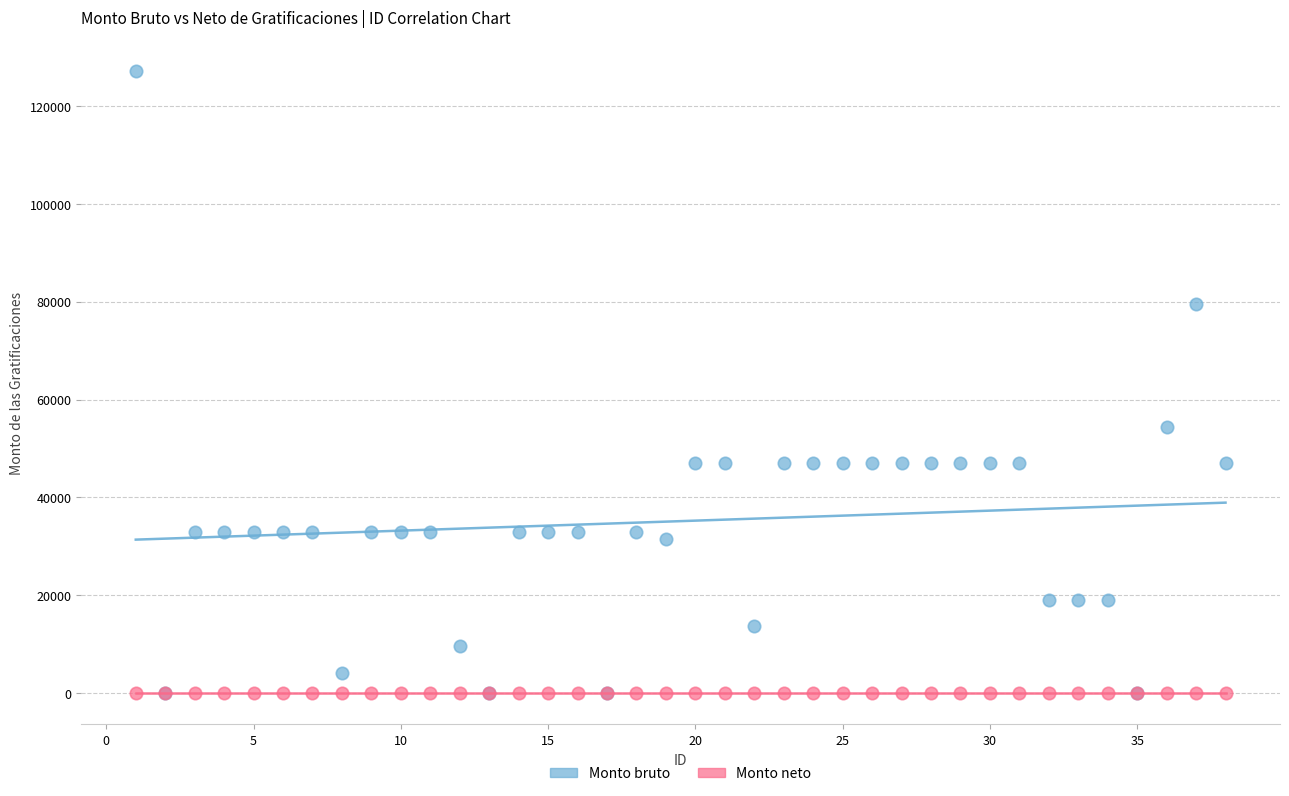

Across all series, what Y value is closest to 63551?

54400.0